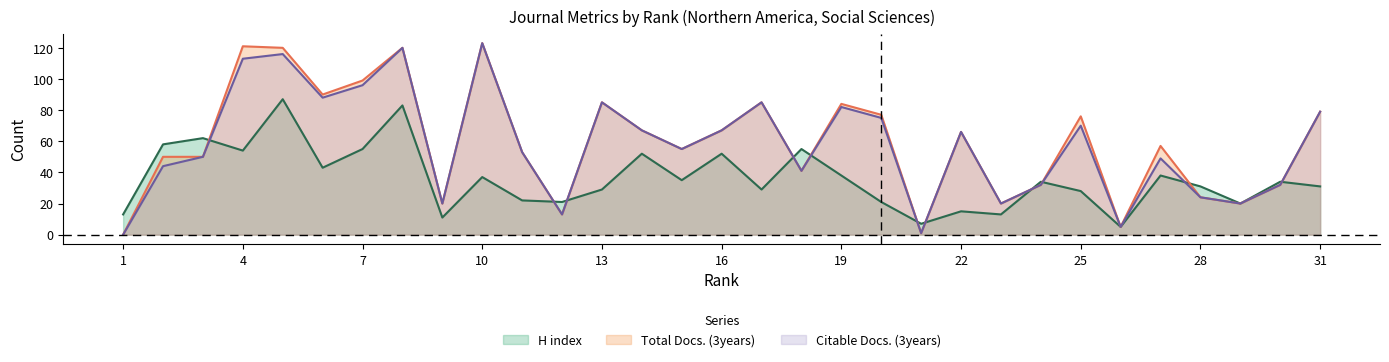

Which series has the widest spread of values?

Total Docs. (3years)